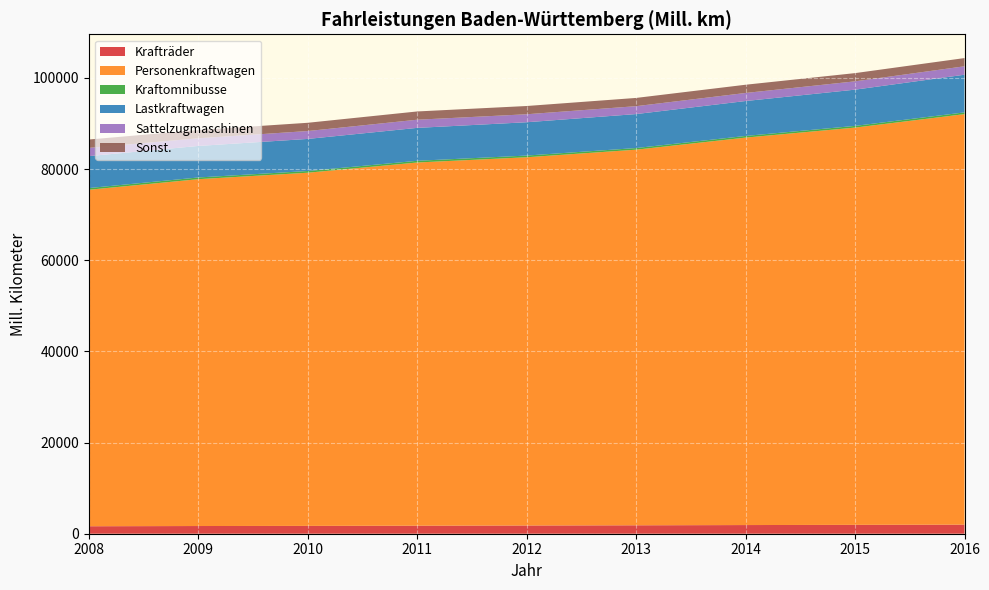

Reading right to left, list all the values displayed in this chart.

Krafträder: 1993.4	1946.1	1900.2	1849.2	1806.3	1762.9	1718.7	1687.5	1640.6
Personenkraftwagen: 90046.5	87142.0	84991.0	82394.2	80774.4	79667.2	77469.3	76082.4	73806.7
Kraftomnibusse: 384.1	372.9	364.9	356.6	371.4	373.6	375.9	373.7	373.0
Lastkraftwagen: 8262.5	7947.5	7658.7	7453.0	7308.3	7220.2	7035.8	6916.8	7004.6
Sattelzugmaschinen: 1849.6	1824.7	1767.3	1732.4	1751.1	1790.9	1731.3	1676.9	1810.1
Sonst.: 1801.4	1803.7	1806.7	1808.1	1810.4	1810.8	1810.7	1814.1	1833.5